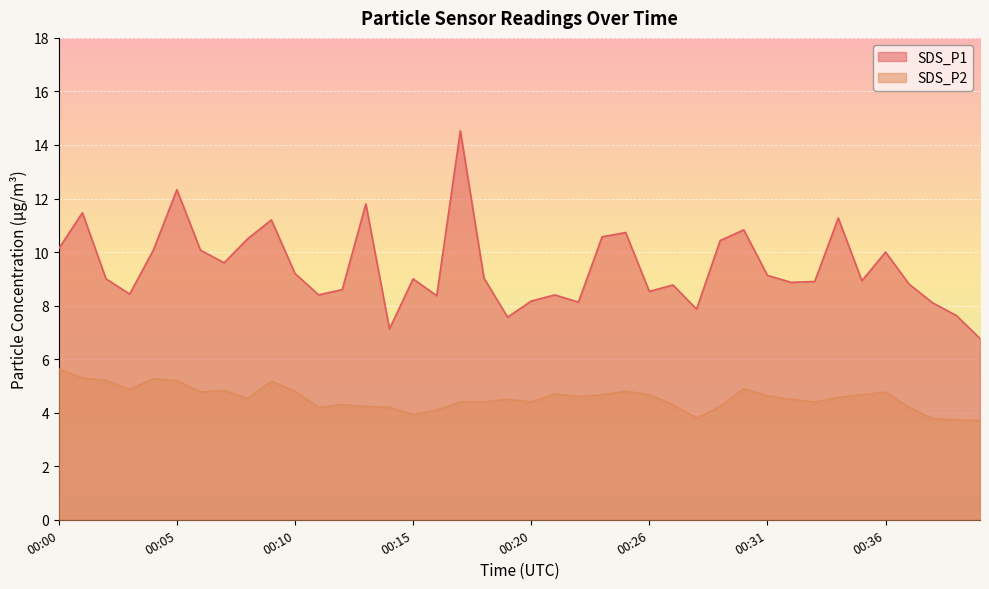

At which label does SDS_P2 reach its minimum?

00:40